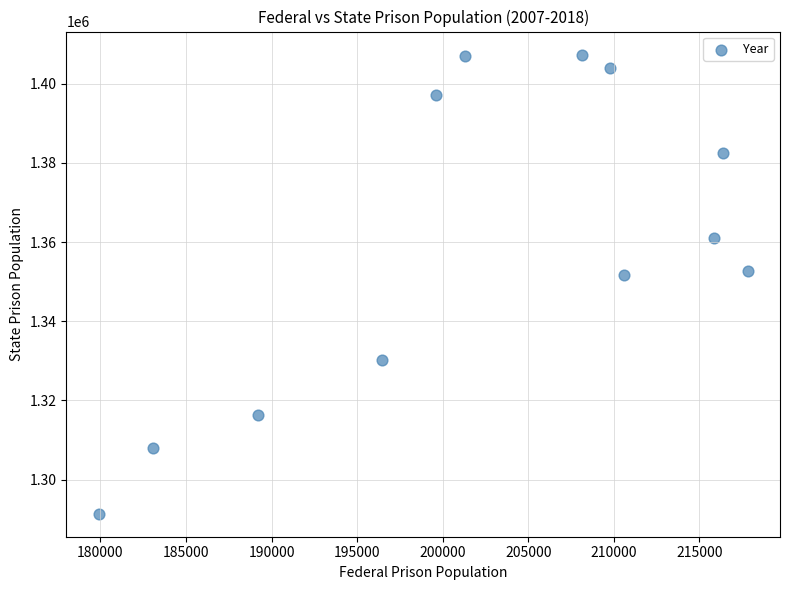

What is the range of X values (max minus min)?

37917